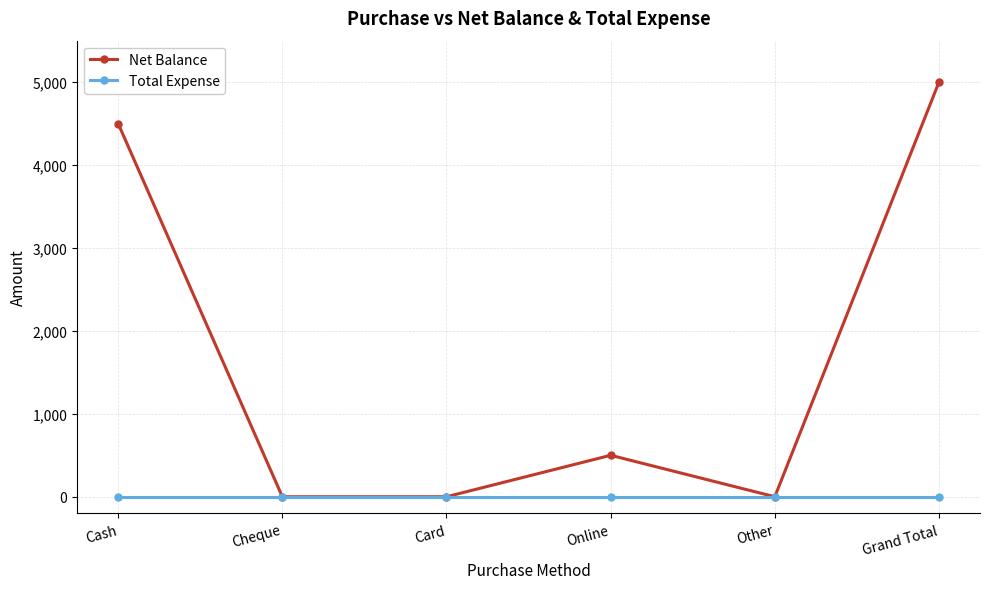

Between Other and Grand Total, which series saw the biggest shift?

Net Balance